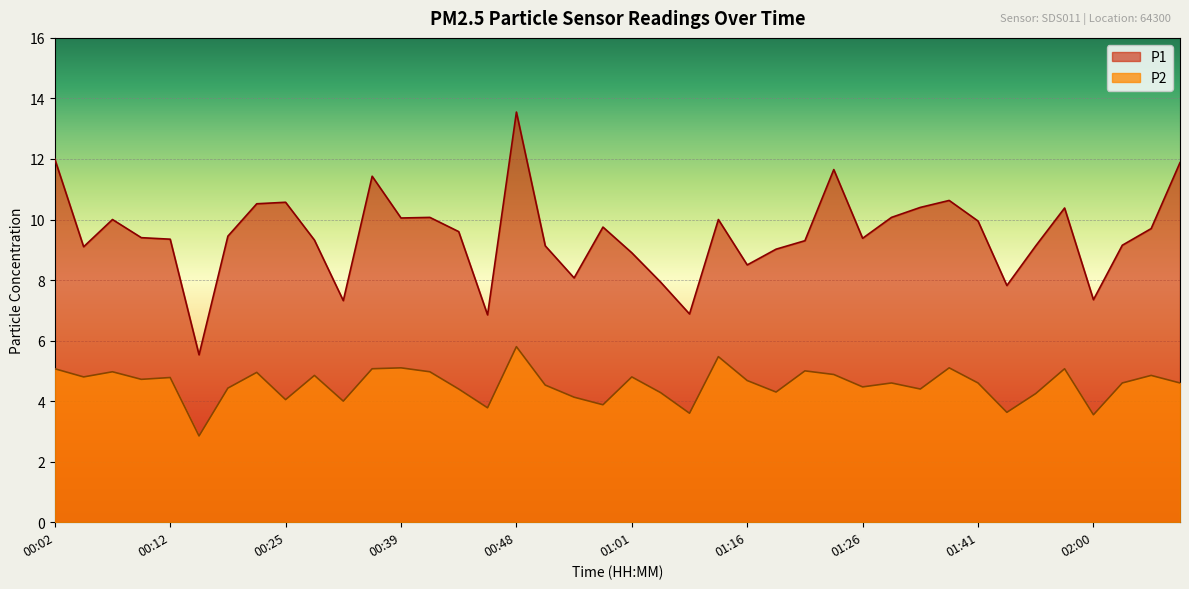

Reading left to right, list all the values displayed in this chart.

P1: 12.0	9.1	10.0	9.4	9.3	5.5	9.4	10.5	10.6	9.3	7.3	11.4	10.1	10.1	9.6	6.8	13.6	9.1	8.1	9.8	8.9	7.9	6.9	10.0	8.5	9.0	9.3	11.7	9.4	10.1	10.4	10.6	9.9	7.8	9.1	10.4	7.3	9.2	9.7	11.9
P2: 5.1	4.8	5.0	4.7	4.8	2.9	4.4	5.0	4.0	4.8	4.0	5.1	5.1	5.0	4.4	3.8	5.8	4.5	4.1	3.9	4.8	4.3	3.6	5.5	4.7	4.3	5.0	4.9	4.5	4.6	4.4	5.1	4.6	3.6	4.2	5.1	3.5	4.6	4.8	4.6